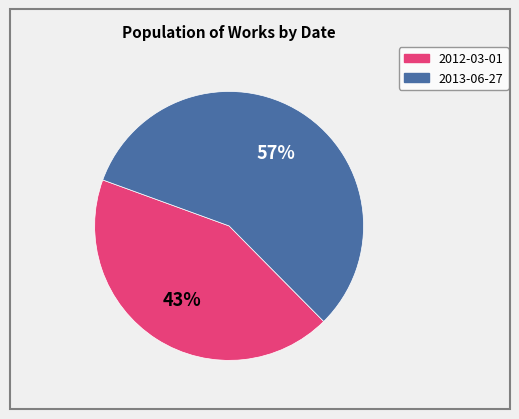

To the nearest percent, what is the difference between the largest and smallest slice percentages?

14%